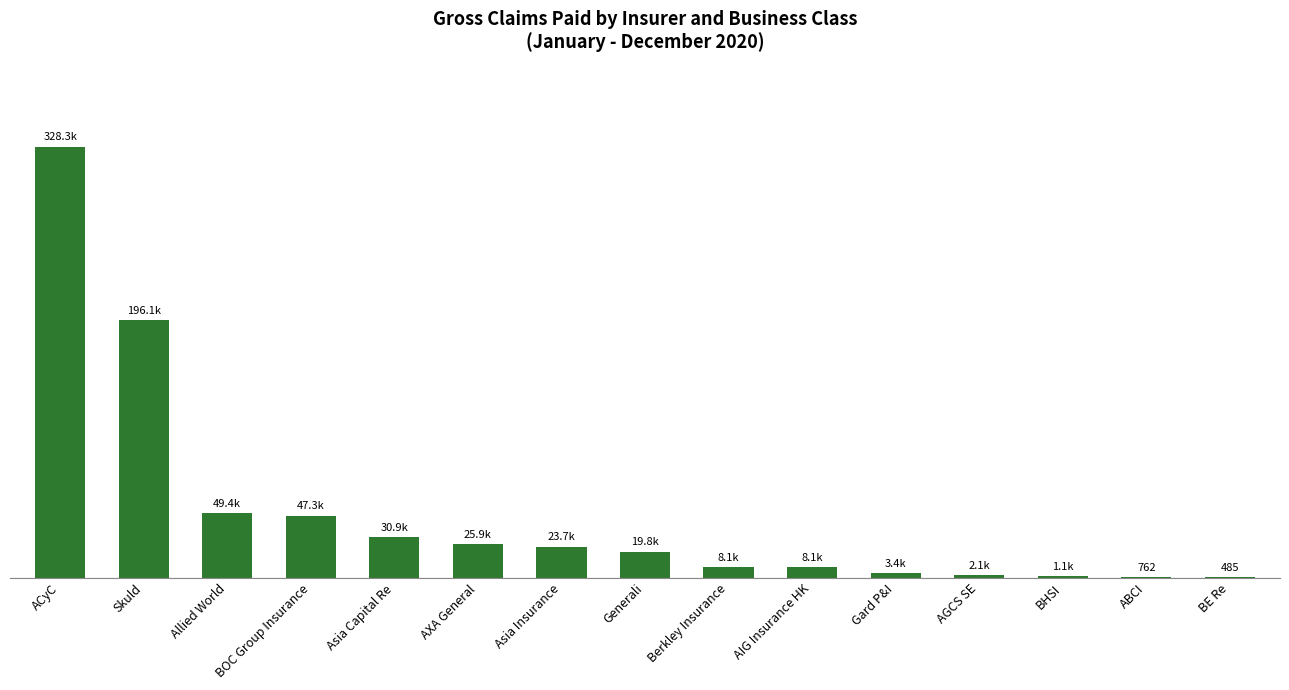

What is the change in value from Gard P&I to BHSI?

-2285